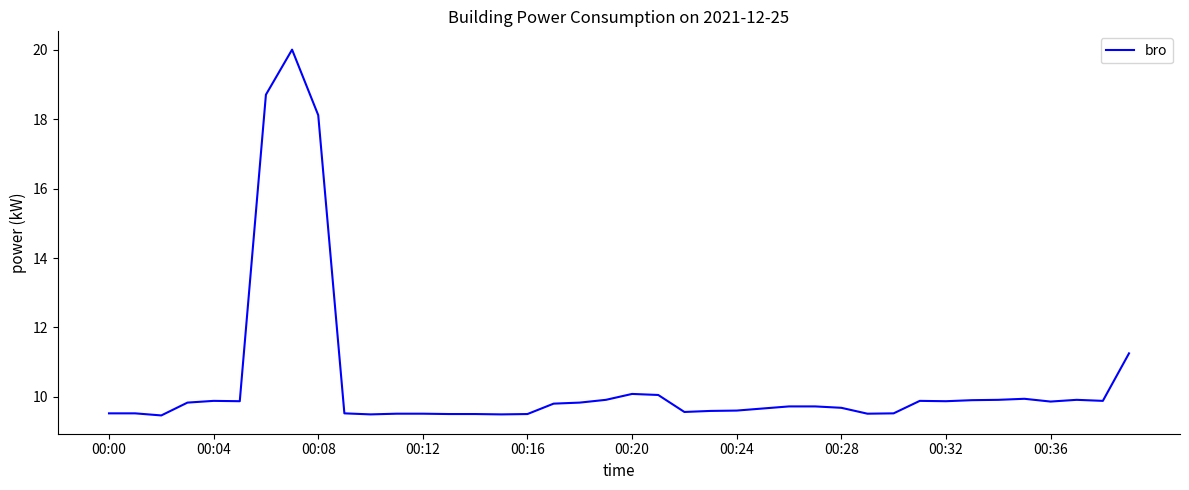

How many categories are shown in the chart?

40